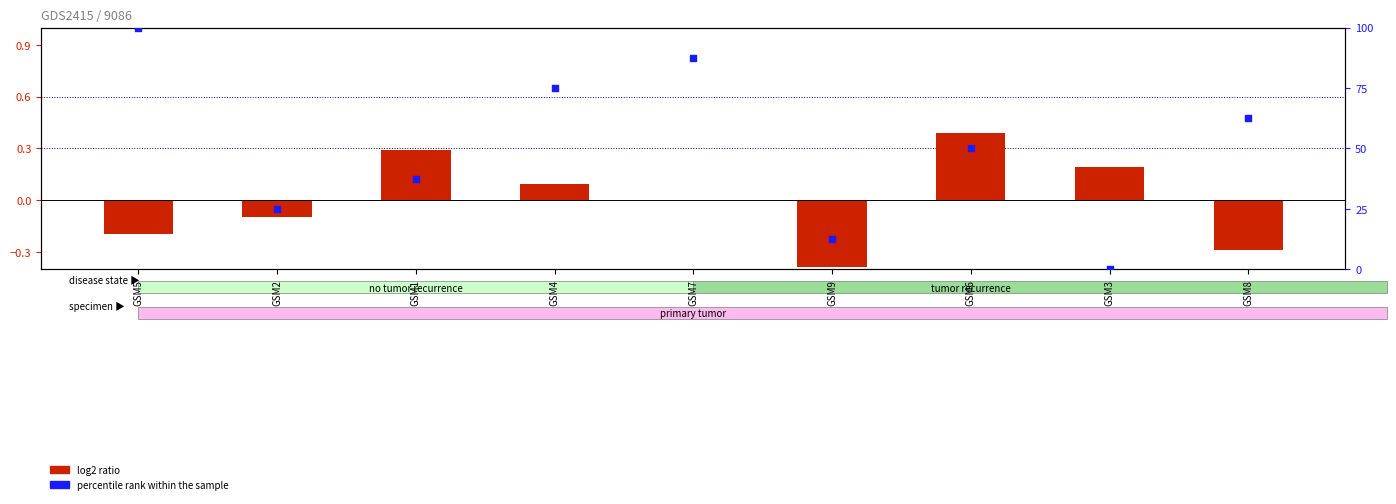

At how many categories does at least one series exceed 39?

5